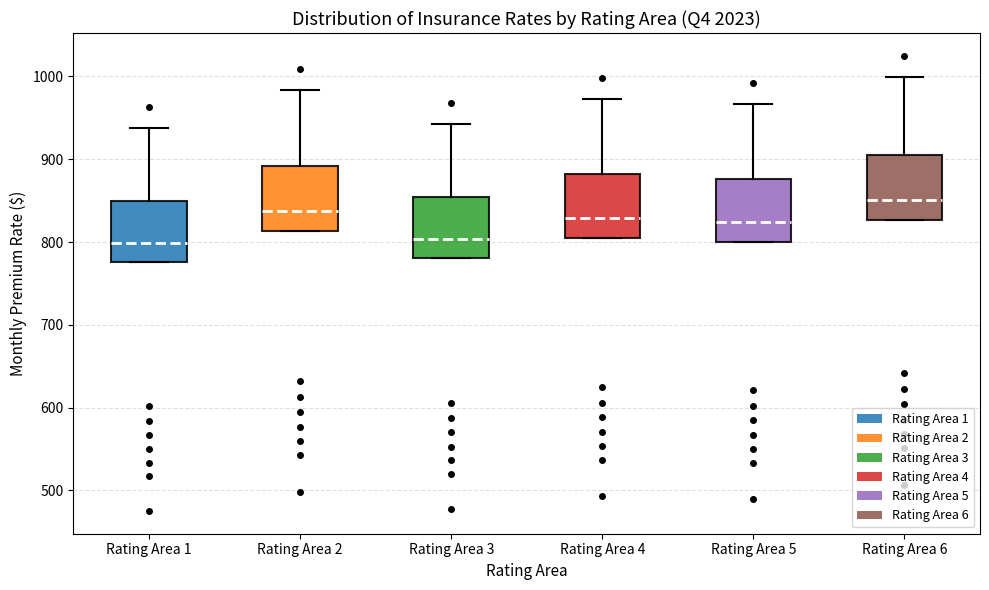

Reading left to right, read every box against the y-axis: the position of its median line, the range the box covers, and the ends of its whiskers. The values are not printed on the chart, so give them approximately, as read against the axis.

Rating Area 1: median 800, box 780 to 850, whiskers 780 to 940
Rating Area 2: median 840, box 810 to 890, whiskers 810 to 980
Rating Area 3: median 800, box 780 to 850, whiskers 780 to 940
Rating Area 4: median 830, box 810 to 880, whiskers 810 to 970
Rating Area 5: median 820, box 800 to 880, whiskers 800 to 970
Rating Area 6: median 850, box 830 to 910, whiskers 830 to 1000